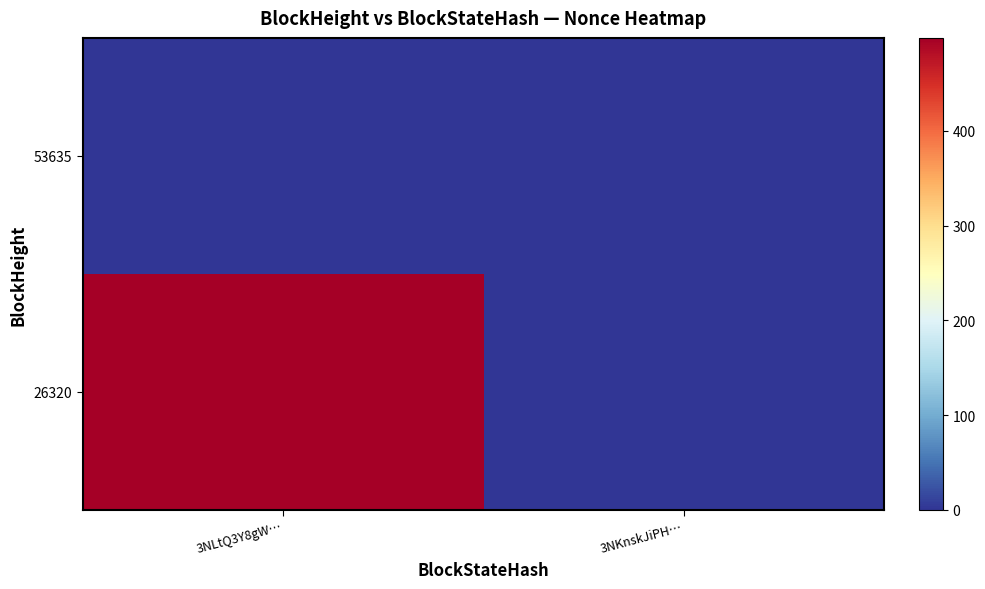

At which category is the sum across all series the highest?

3NLtQ3Y8gW…